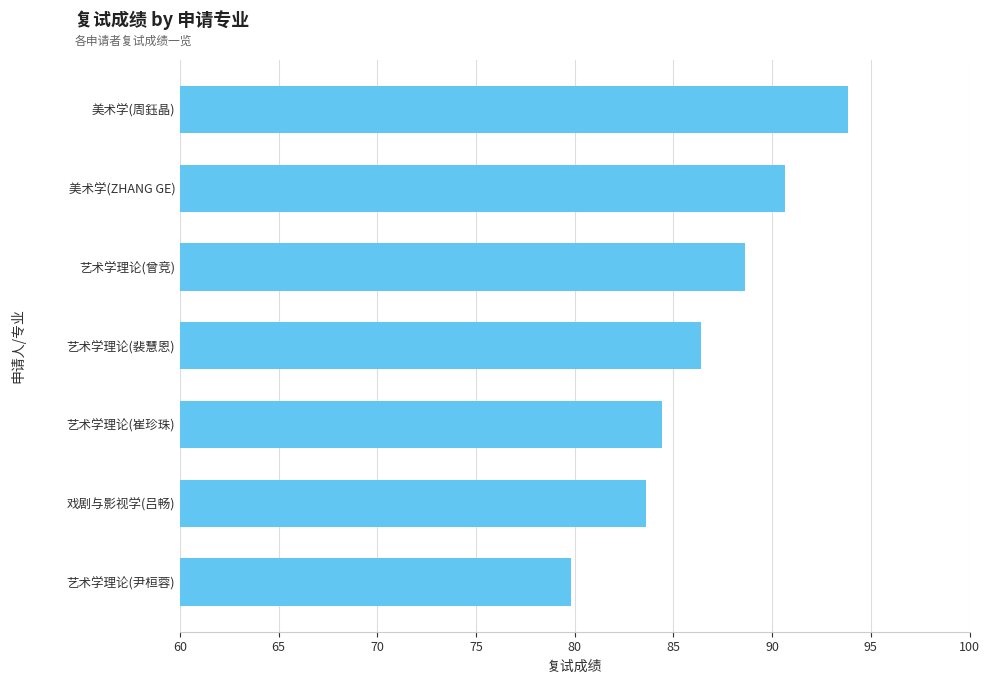

How many values exceed 86?

4